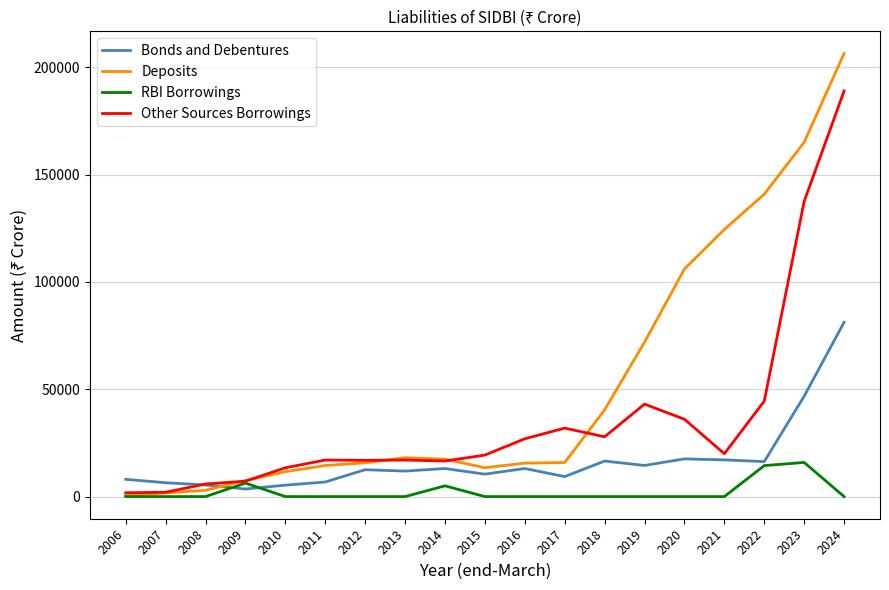

Count the number of data series in this chart.

4